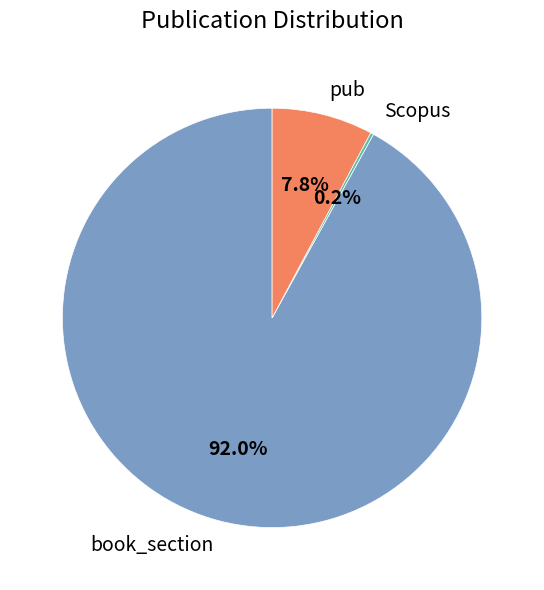

Which has a higher value, pub or book_section?

book_section